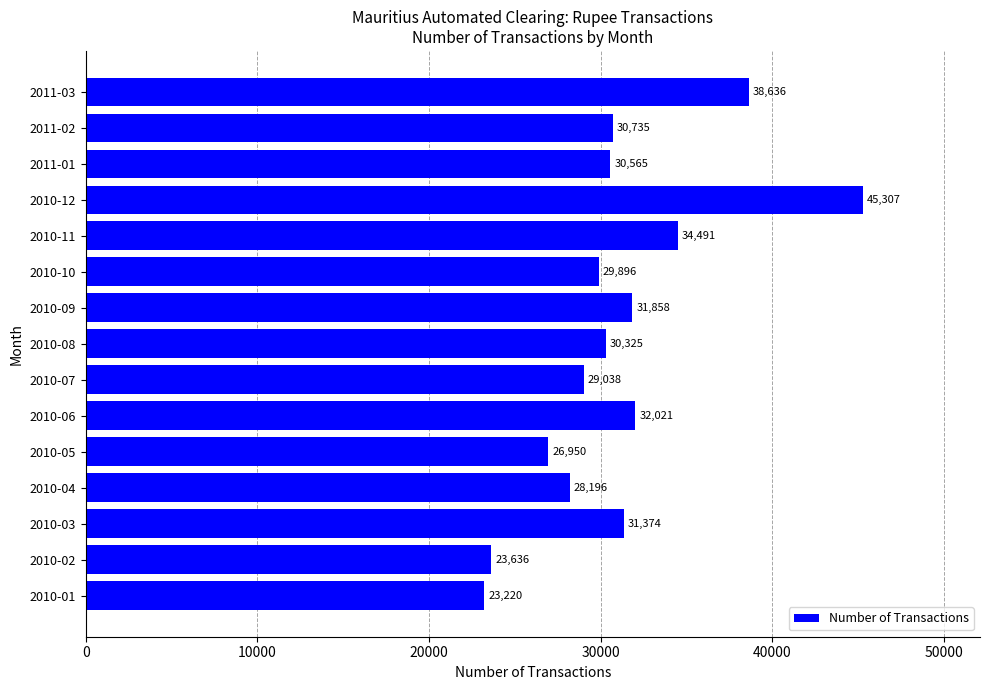

True or false: the data shows 31374 at 2010-03.

True